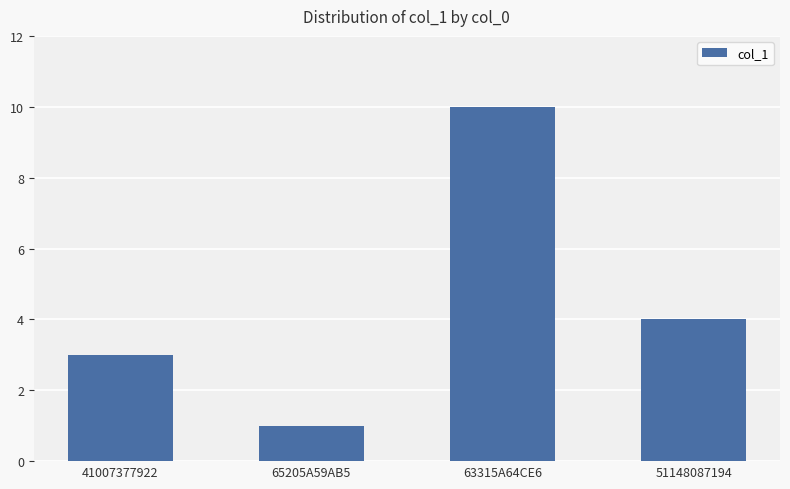

List the labels in order of value, largest first.

63315A64CE6, 51148087194, 41007377922, 65205A59AB5